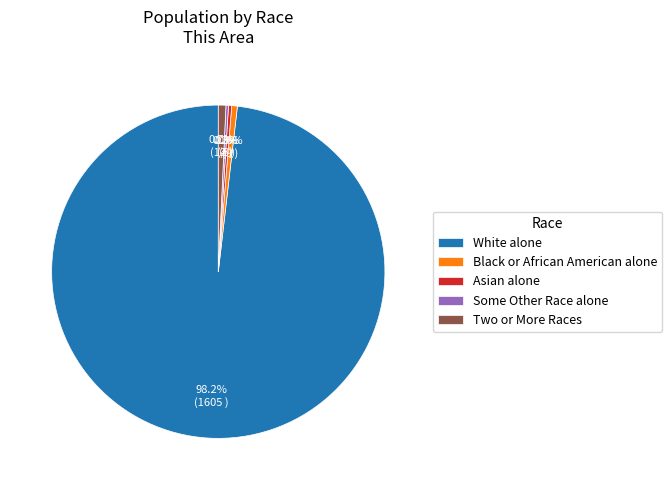

Which slice is the largest?

White alone